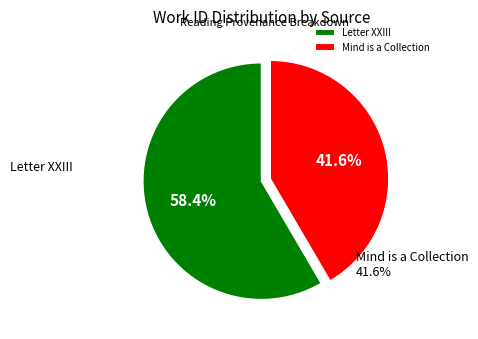

To the nearest percent, what percentage of the pie is Mind is a Collection?

42%